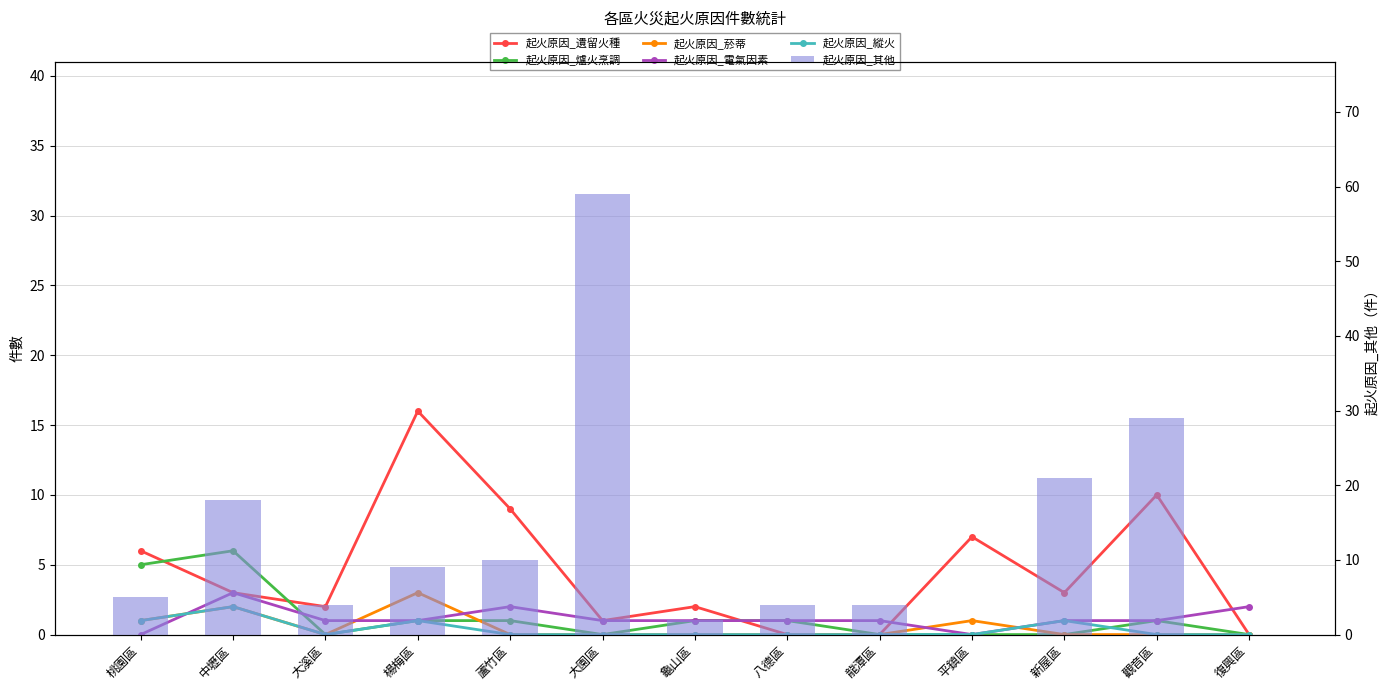

At which label is 起火原因_縱火 closest to 1?

桃園區